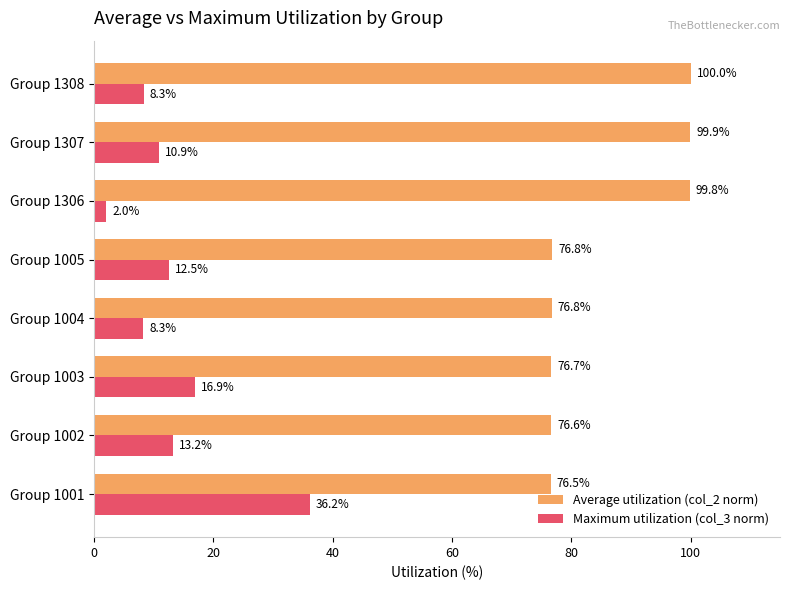

Which series changed the most between Group 1004 and Group 1005?

Maximum utilization (col_3 norm)